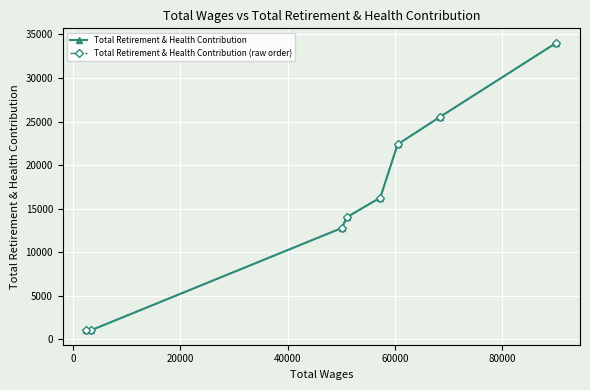

True or false: Total Retirement & Health Contribution has more than 2 points higher than both neighbors.

False